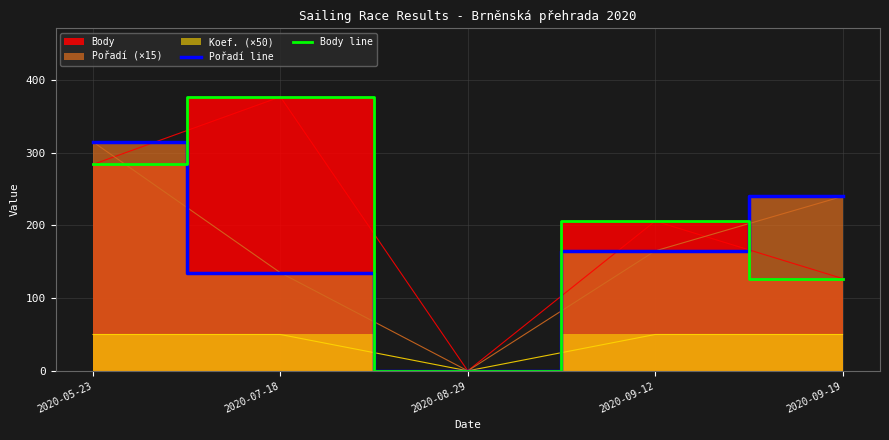

True or false: Pořadí line and Body line intersect in this chart.

True